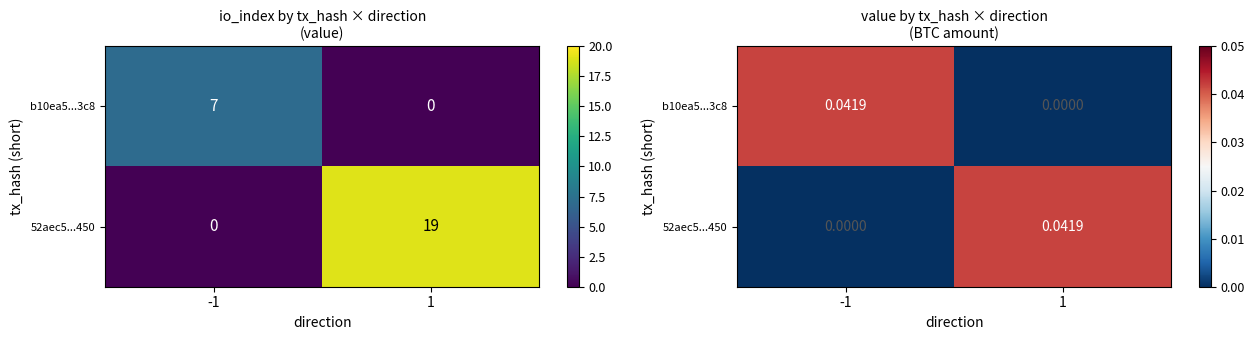

Which label corresponds to the largest value in the chart?

-1